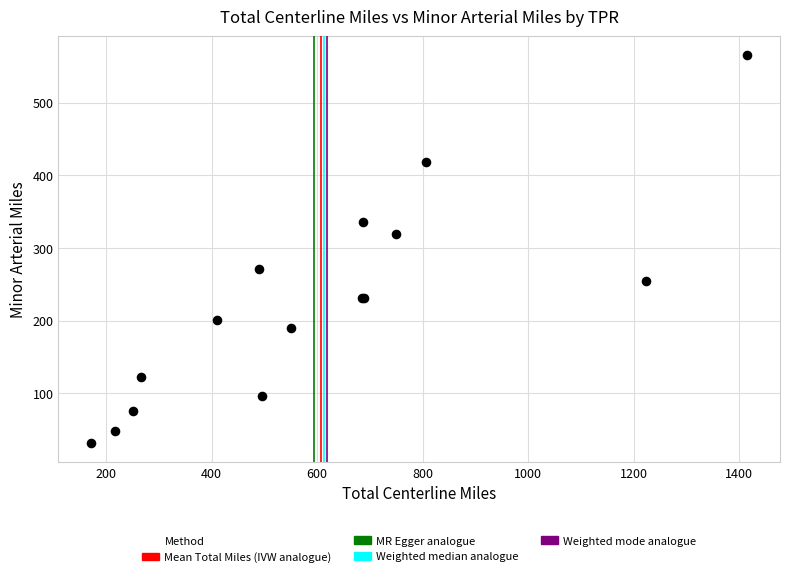

What Y value in the scatter plot is closest to 298?

318.9